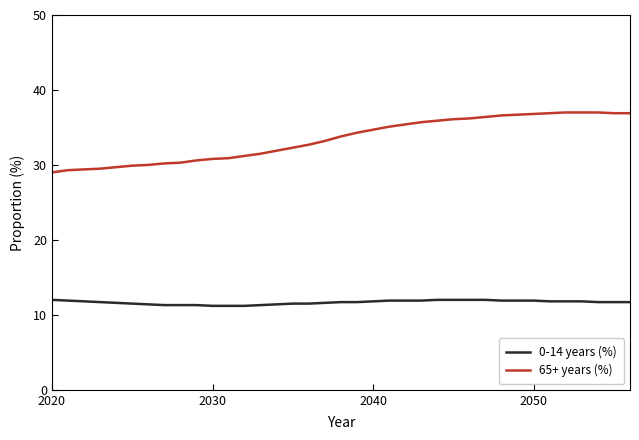

Which series has the widest spread of values?

65+ years (%)